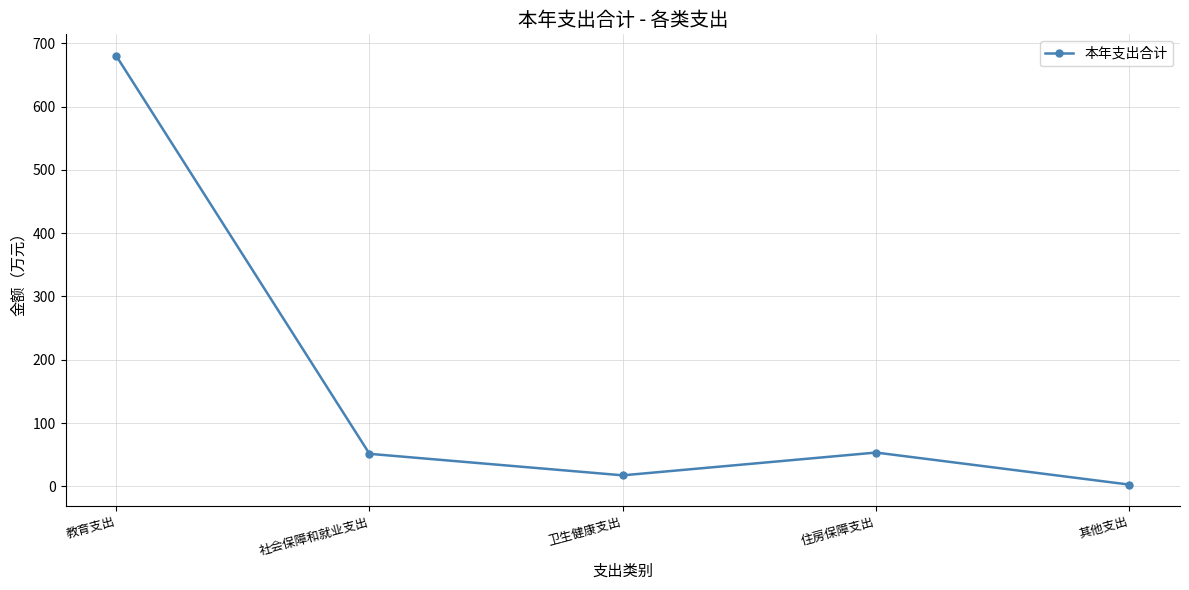

What is the average value?

161.0